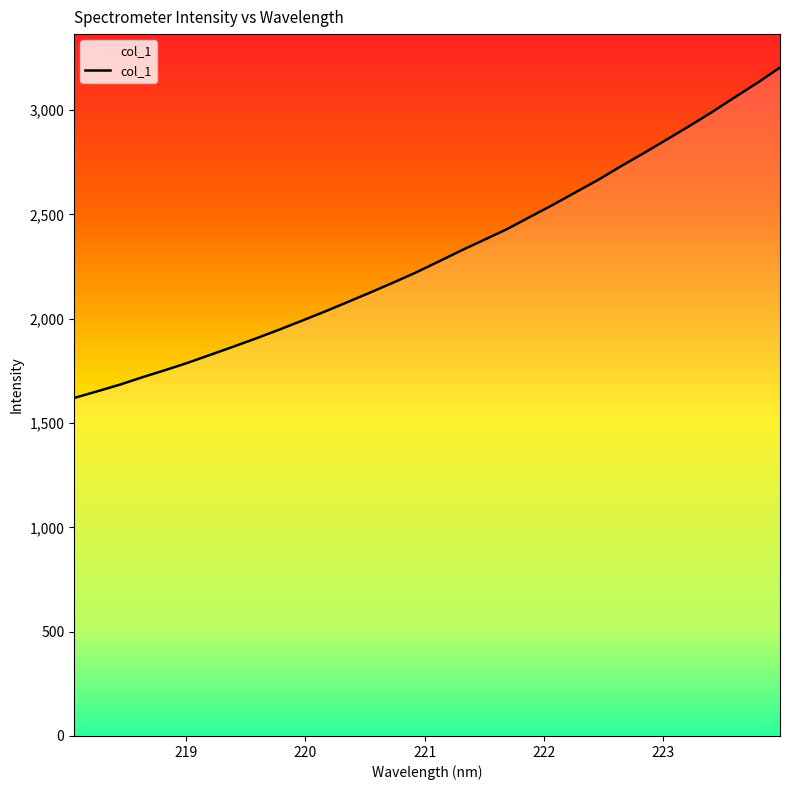

What is the difference between the maximum and minimum values?

1583.9